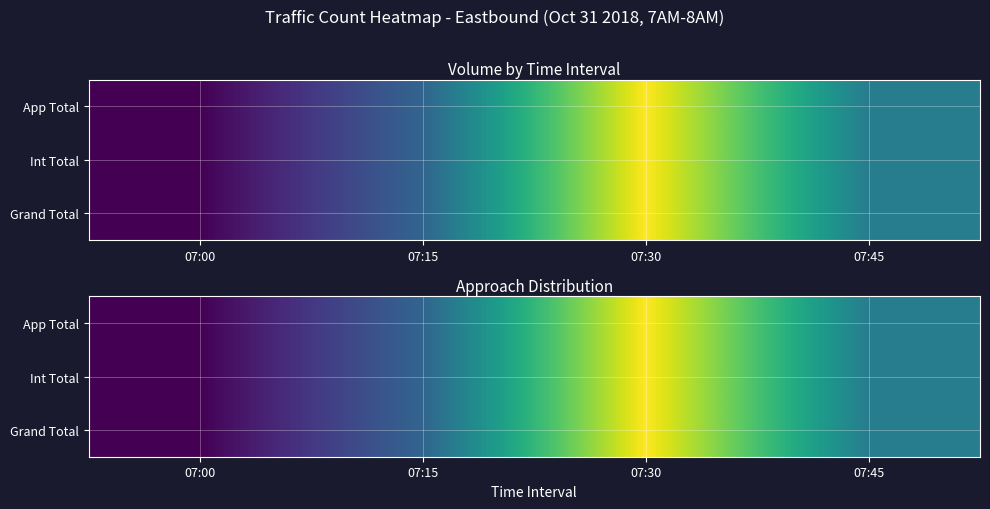

What is the difference between the maximum and minimum values in the App Total series?

31